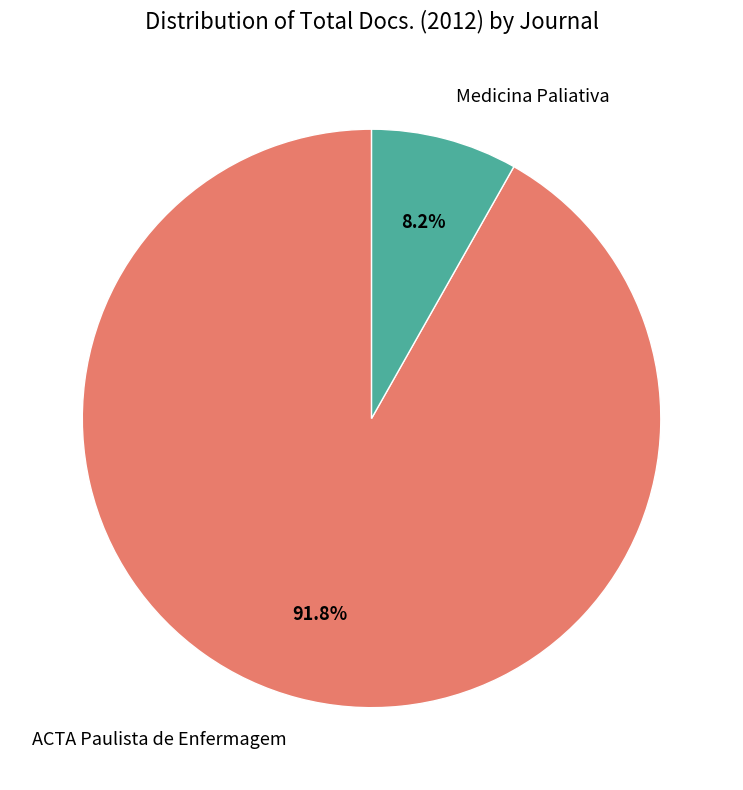

To the nearest percent, what percentage of the pie is Medicina Paliativa?

8%